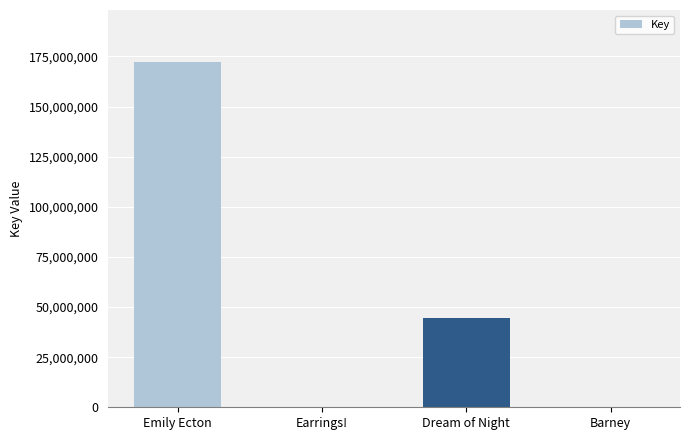

What is the sum of all values?

216743763